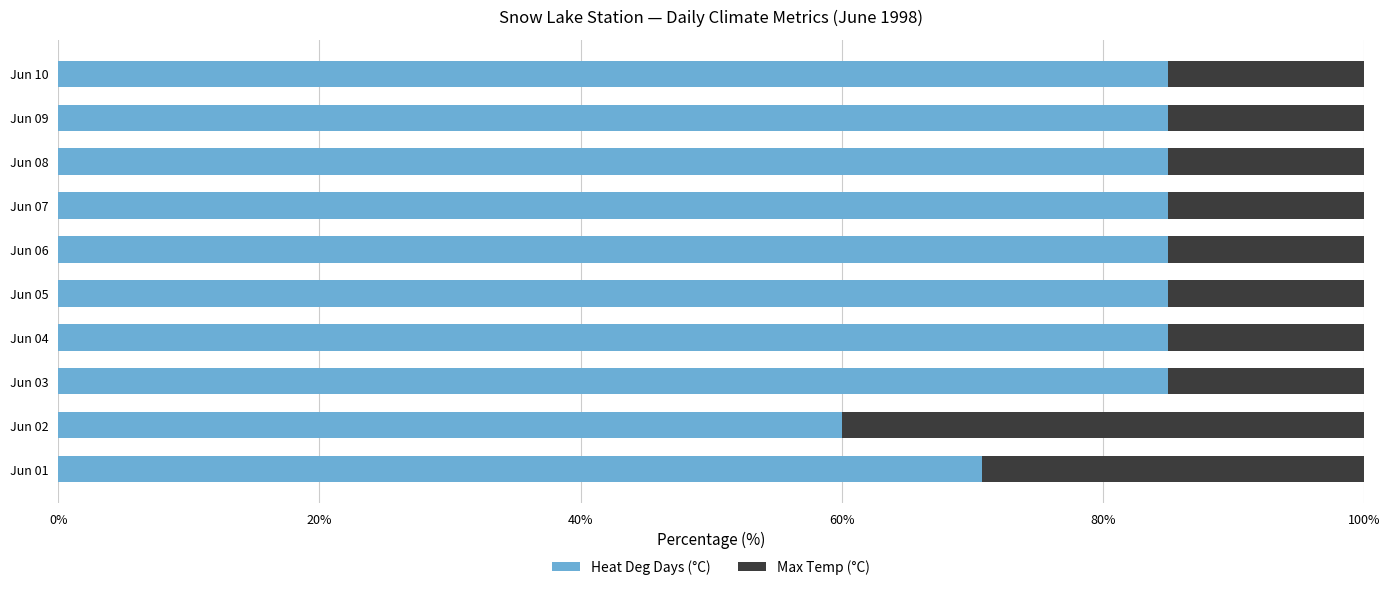

What is the minimum value for Heat Deg Days (°C)?

60.0